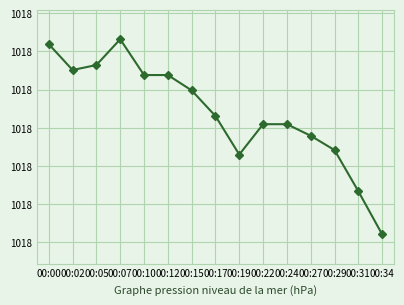

The chart shows a value of 1017.9 at 00:24. True or false?

True